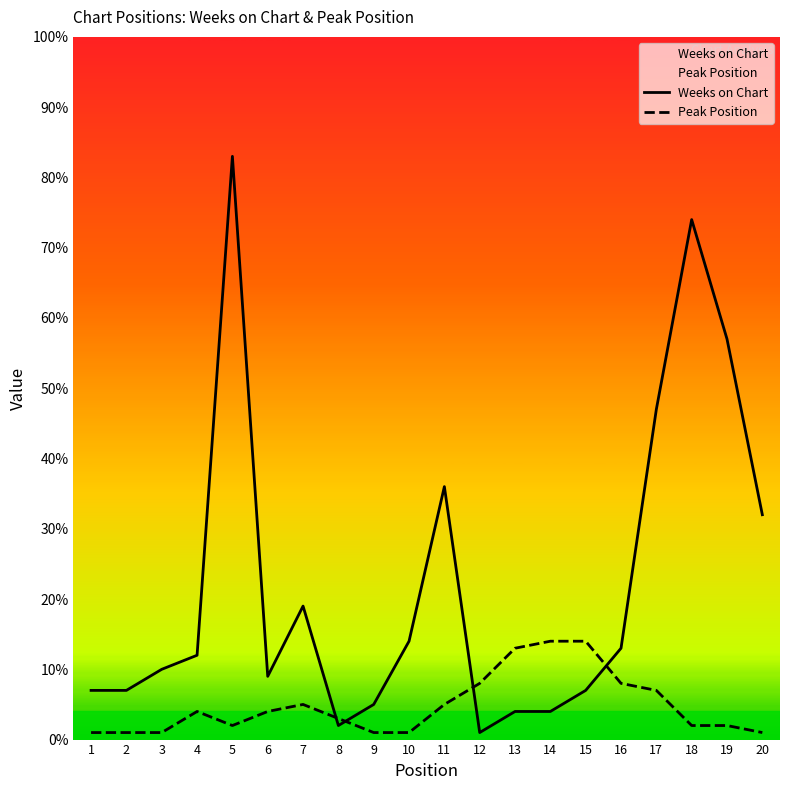

Which series has the largest range (max minus min)?

Weeks on Chart